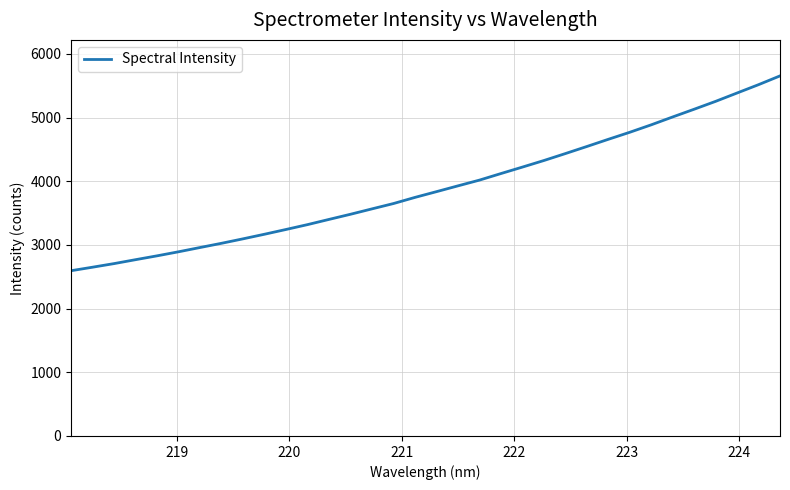

Does the chart have visible grid lines?

Yes